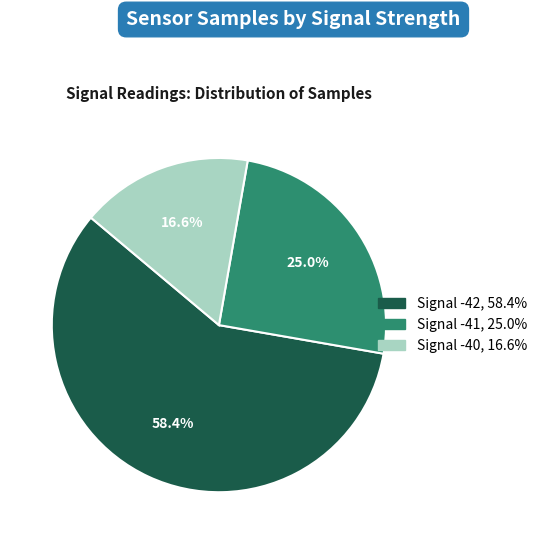

Is there a majority slice in this chart?

Yes